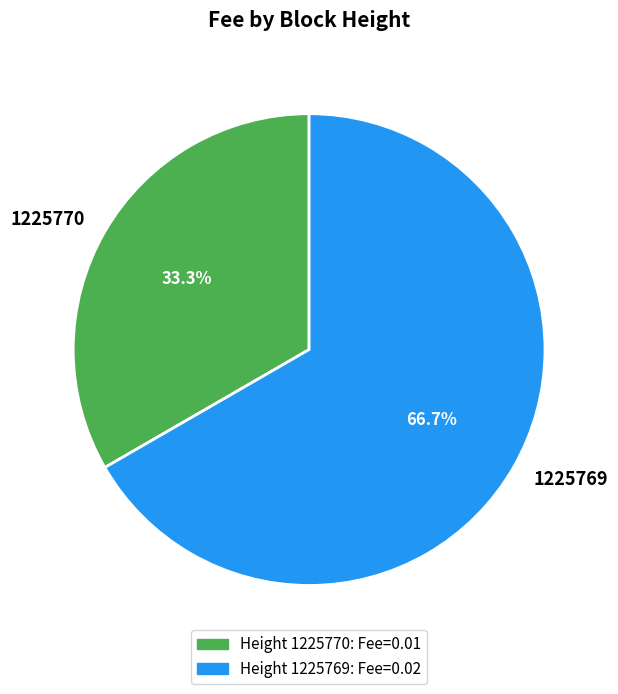

How many segments does this pie chart have?

2